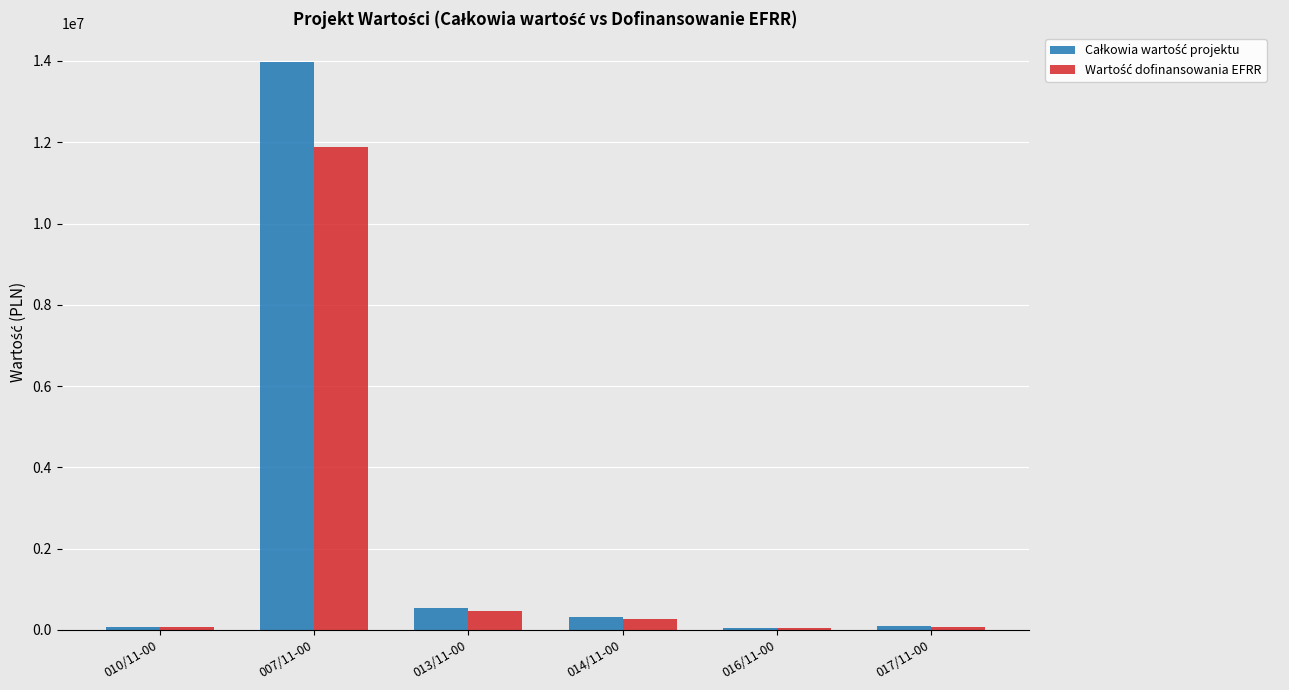

Which category has the highest value across all series?

007/11-00